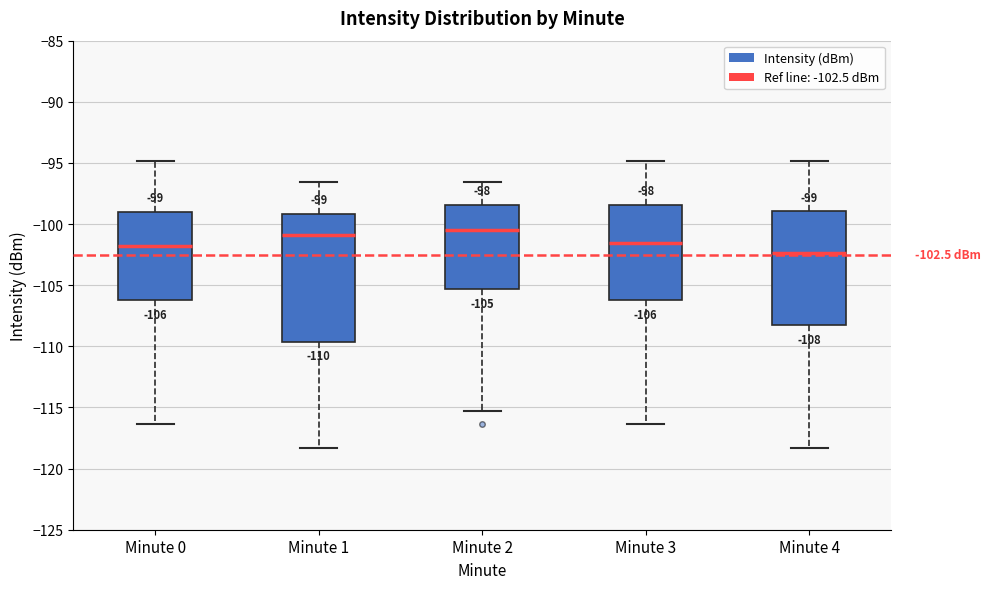

Comparing the boxes themselves (not the whiskers), which one is the tallest?

Minute 1